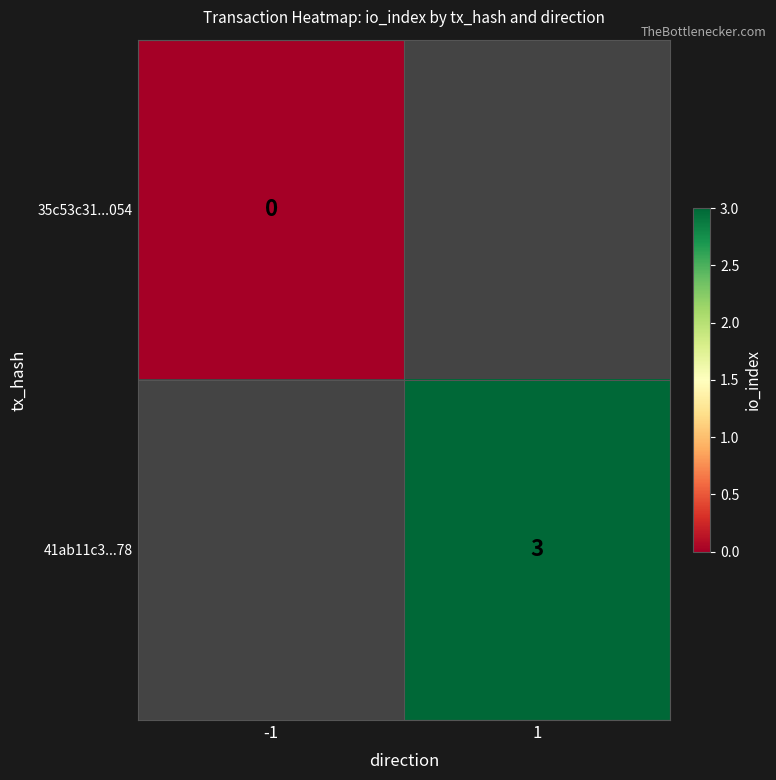

Is it true that 41ab11c3...78 equals 3 at 1?

True